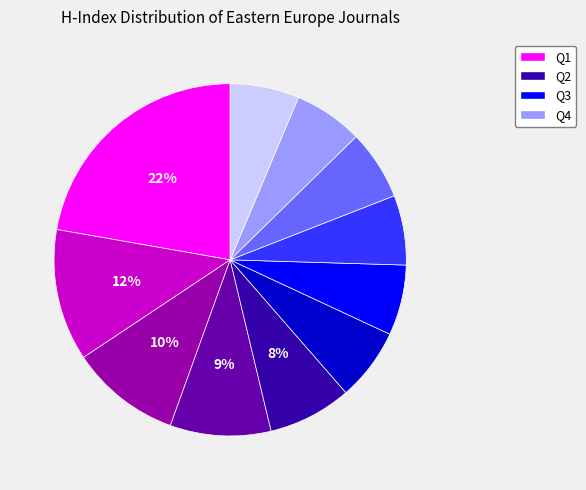

How many slices are in this pie chart?

11